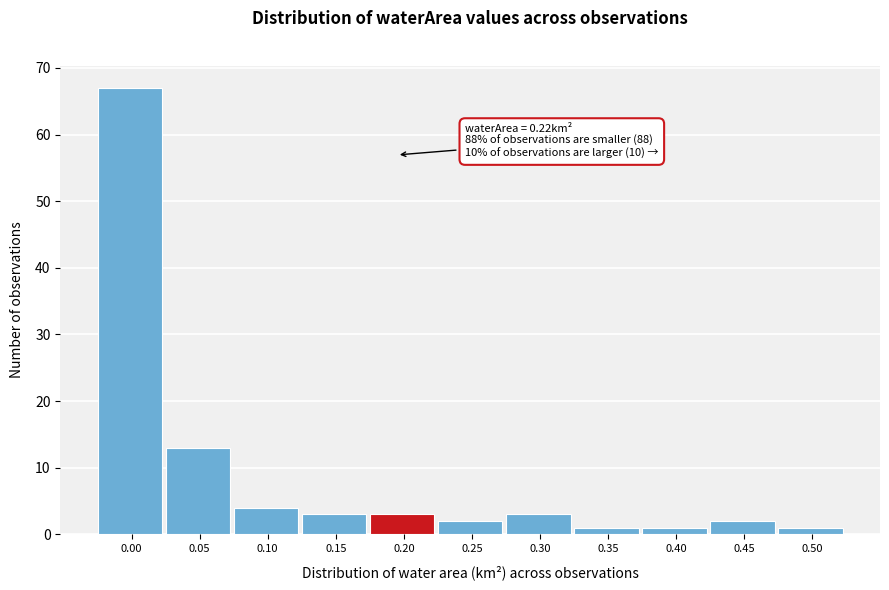

Reading left to right, what are all the values shown in this chart?

0.00=67	0.05=13	0.10=4	0.15=3	0.20=3	0.25=2	0.30=3	0.35=1	0.40=1	0.45=2	0.50=1